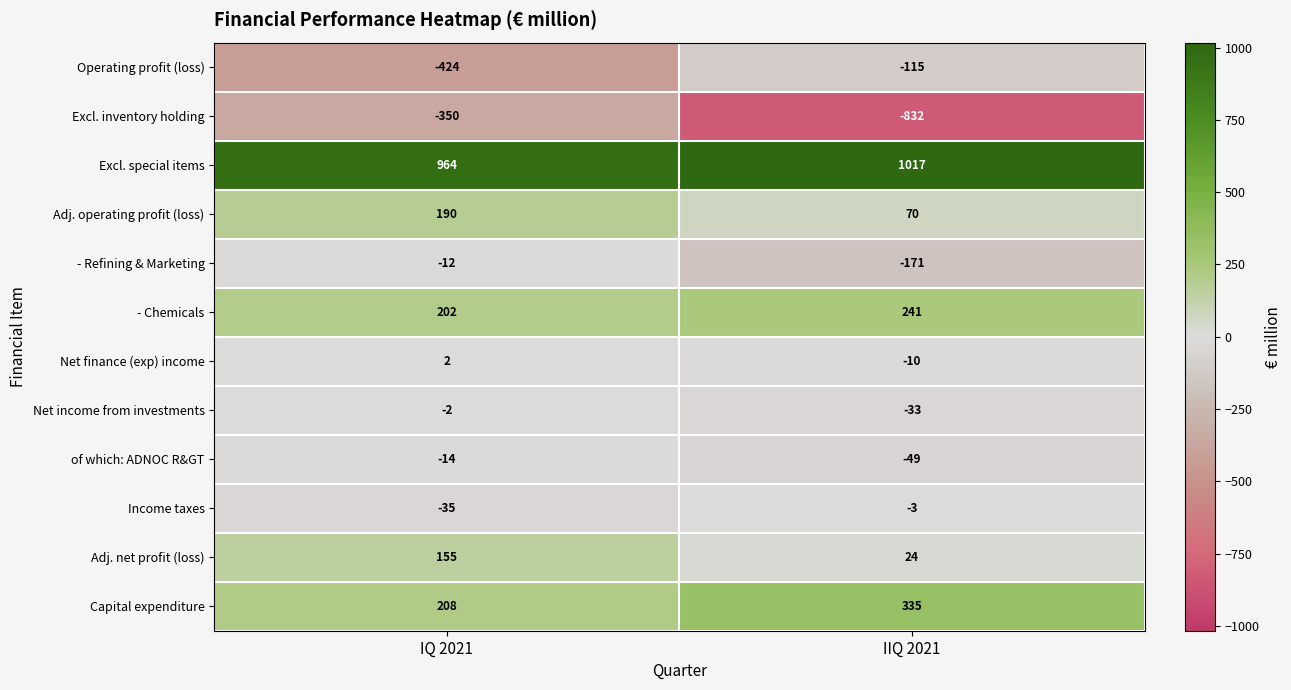

True or false: Income taxes has a value of -3 at IIQ 2021.

True